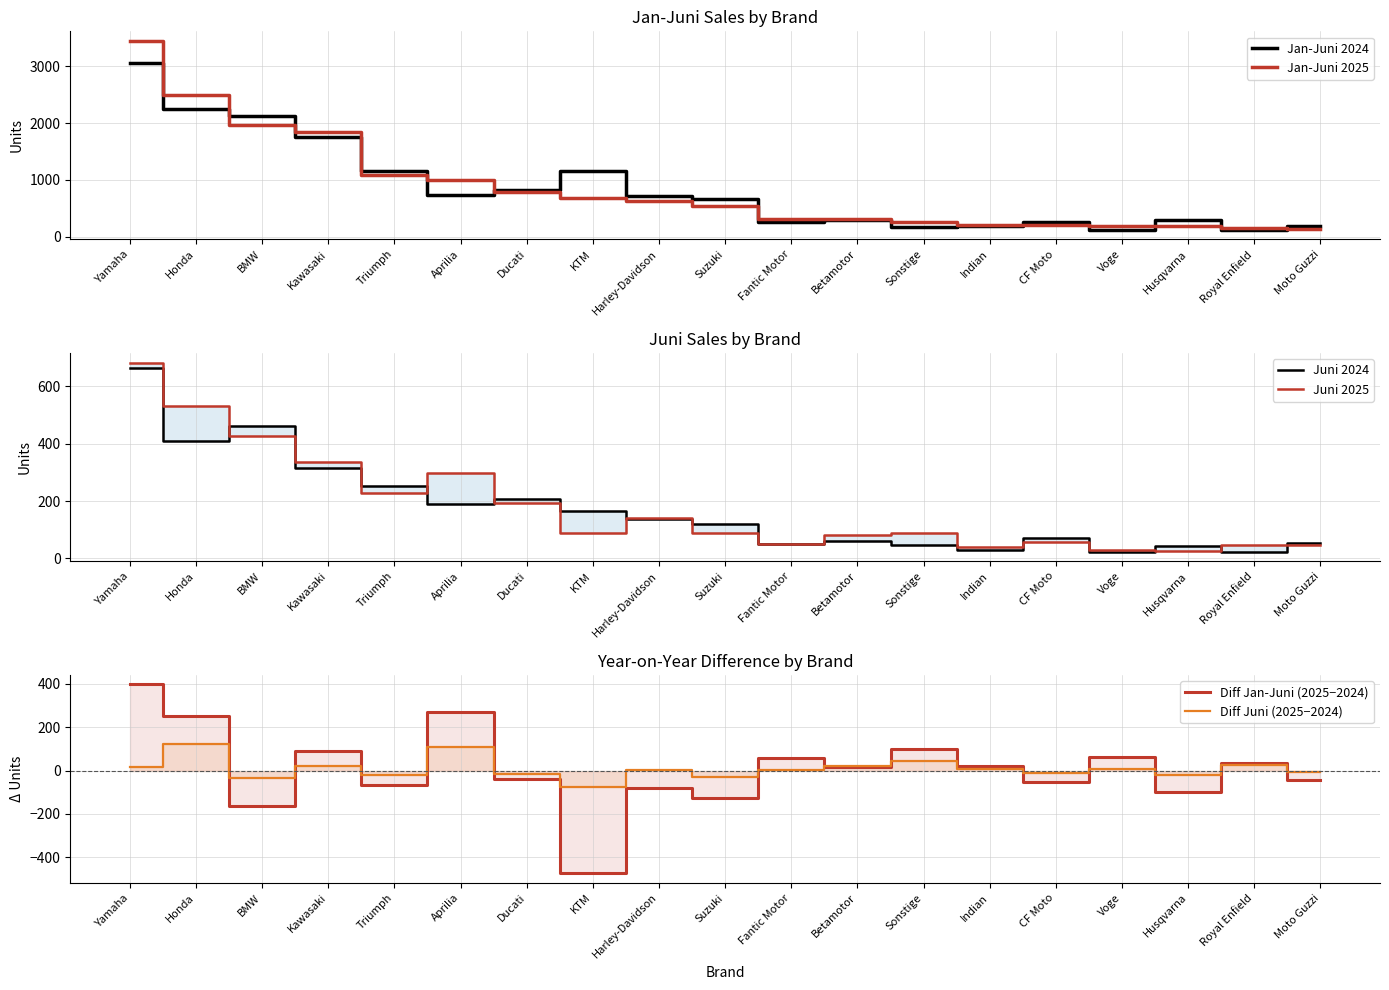

True or false: Jan-Juni 2024 and Juni 2025 intersect in this chart.

False